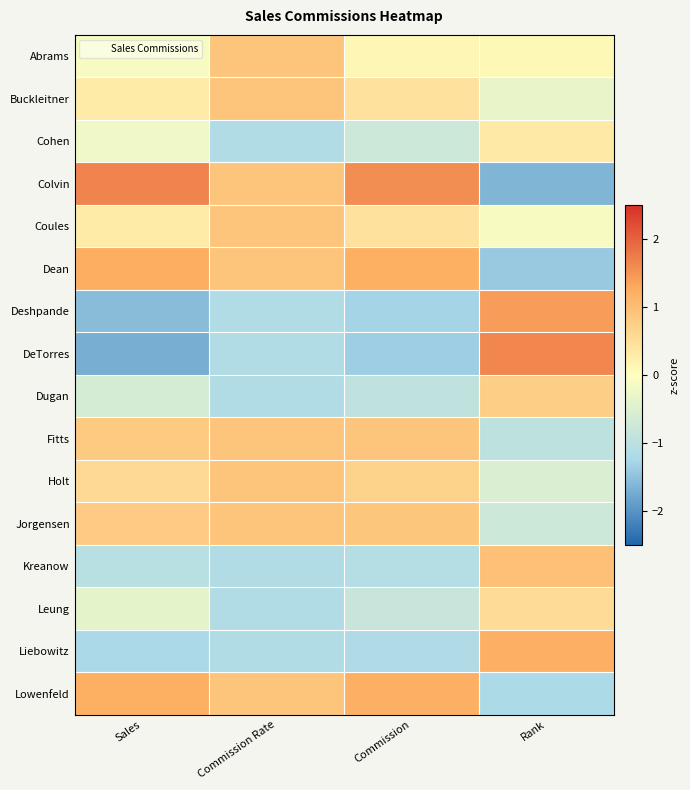

At which category does the chart reach its minimum across all series?

Sales